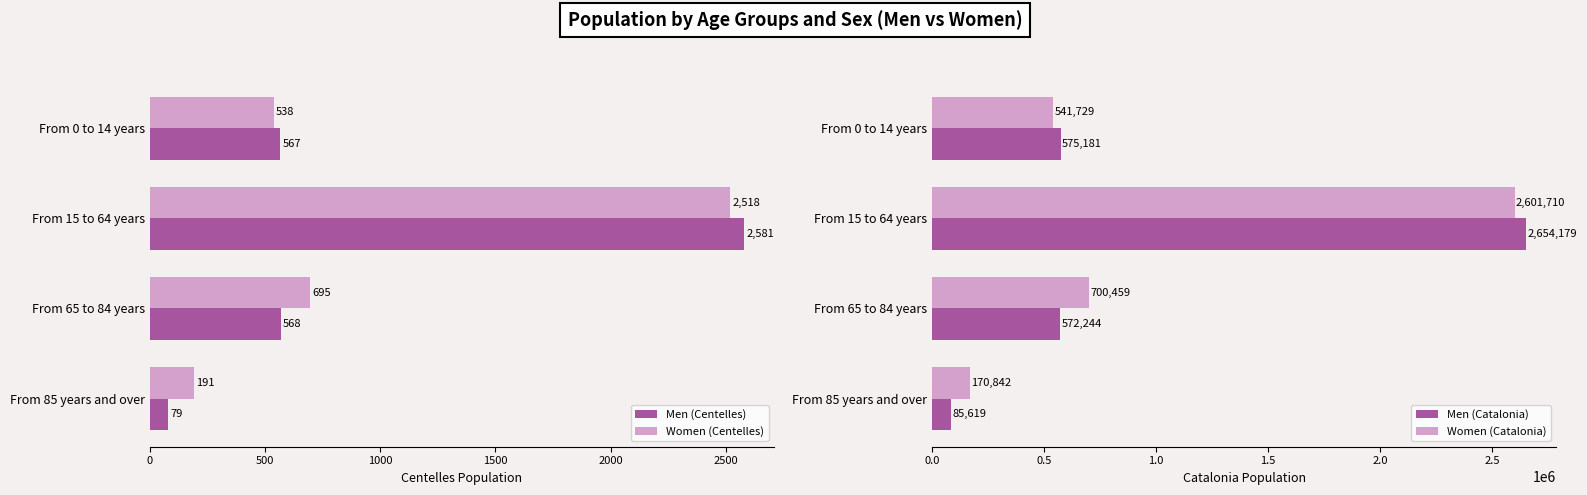

What is the maximum value shown in the chart?

2654179